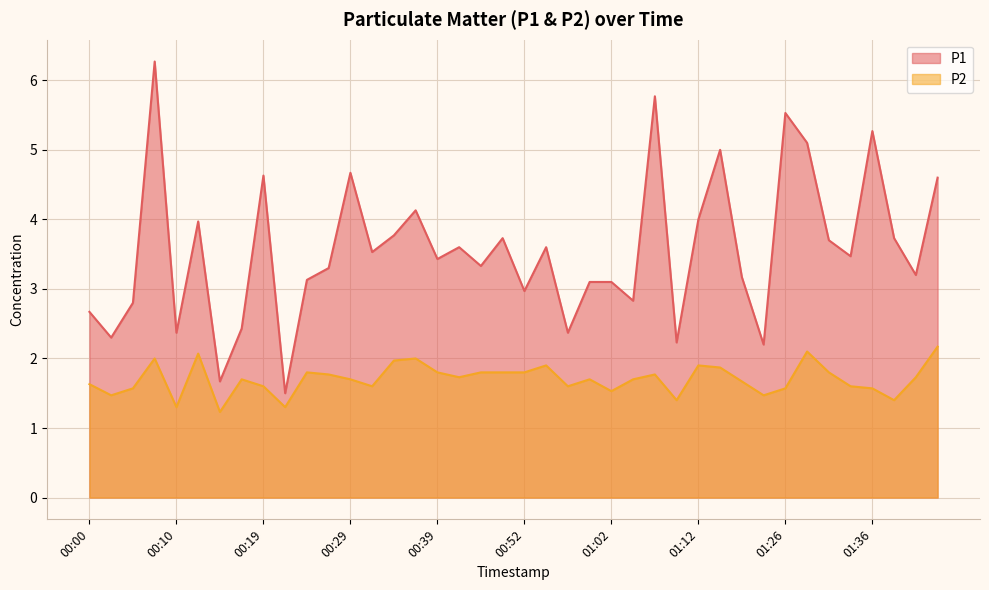

Which series has the largest total across all categories?

P1